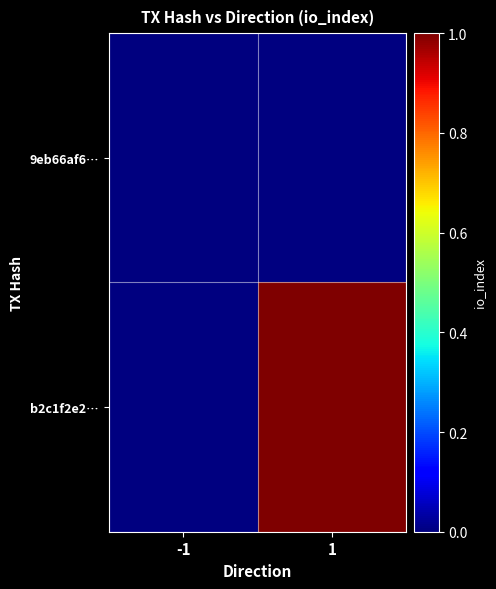

Between -1 and 1, which is larger?

1